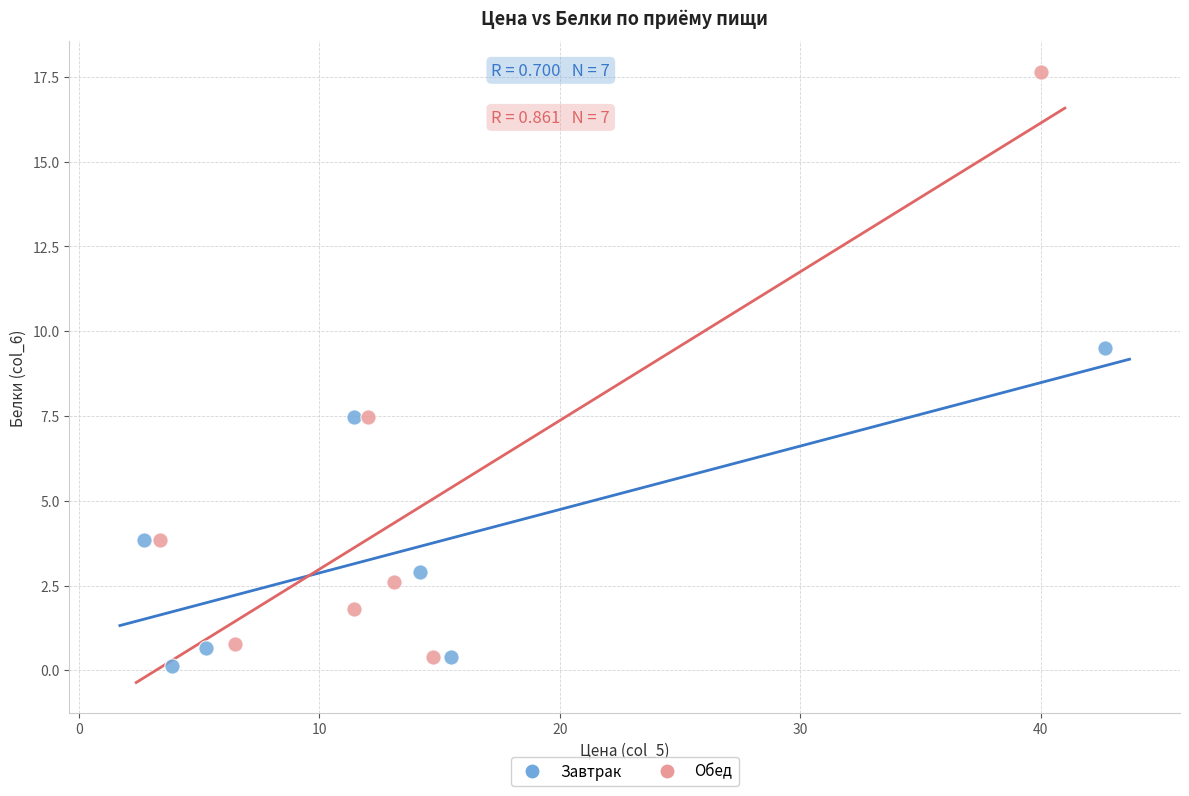

Which series has the largest Y range (max minus min)?

Обед